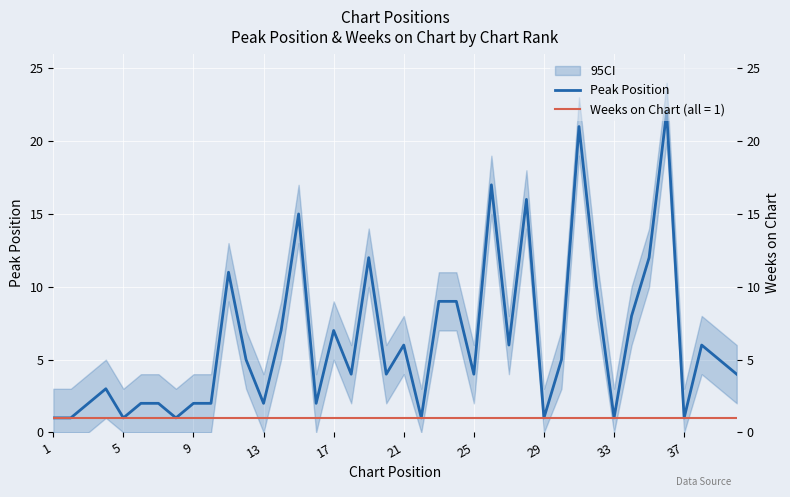

What is the average value?

6